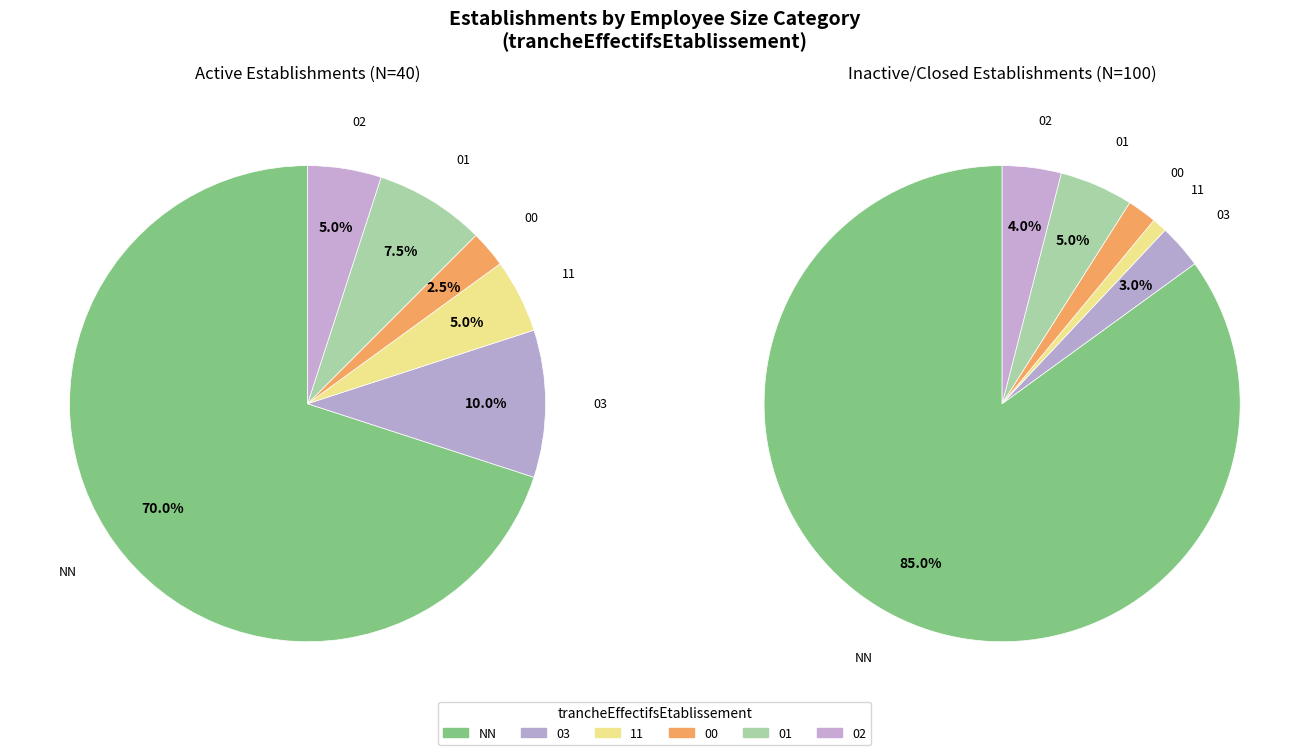

Which category has the biggest portion of the pie?

NN